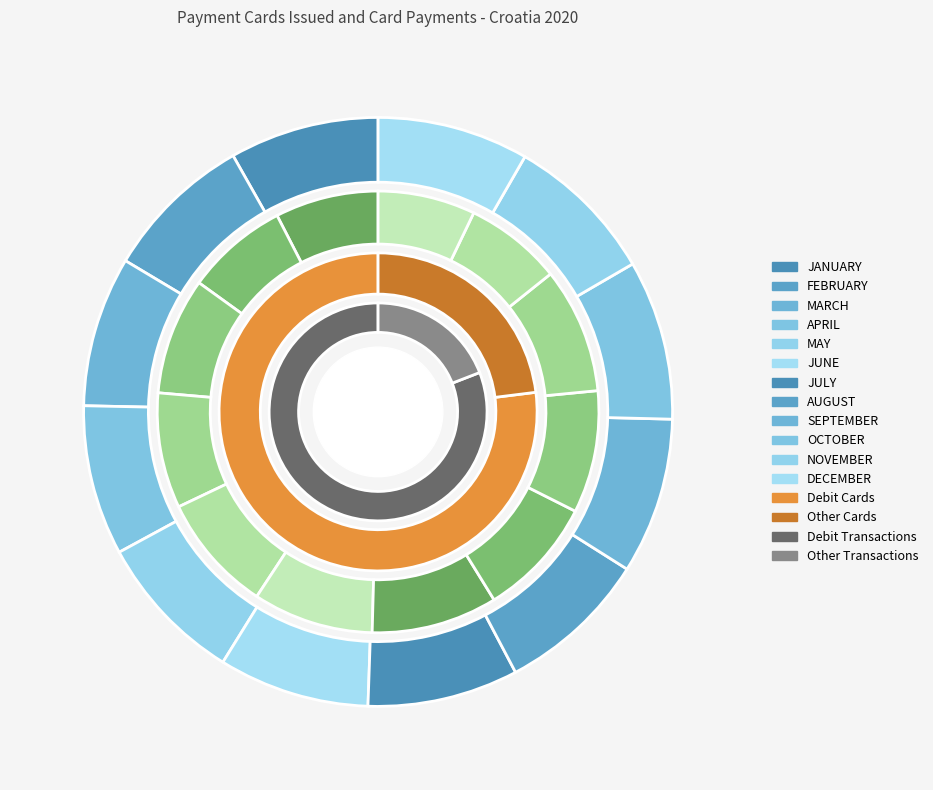

To the nearest percent, what is the difference between the largest and smallest slice percentages?

2%